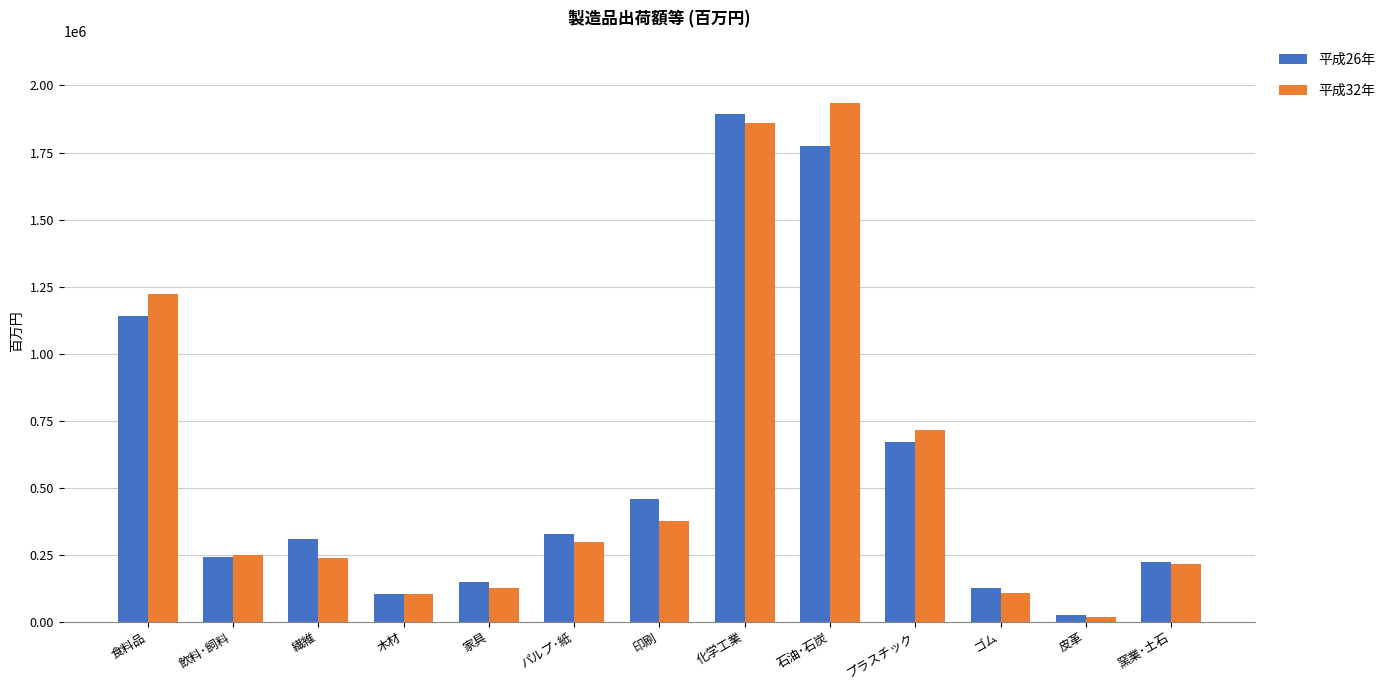

What position from the right is 木材?

10